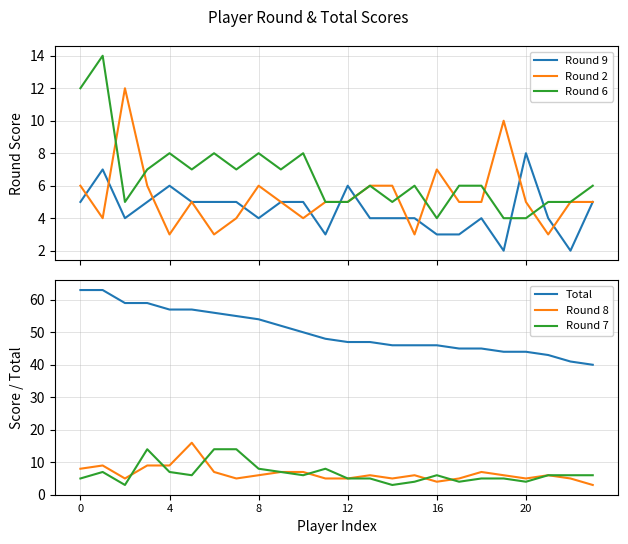

What is the sum of all Total values?

1207